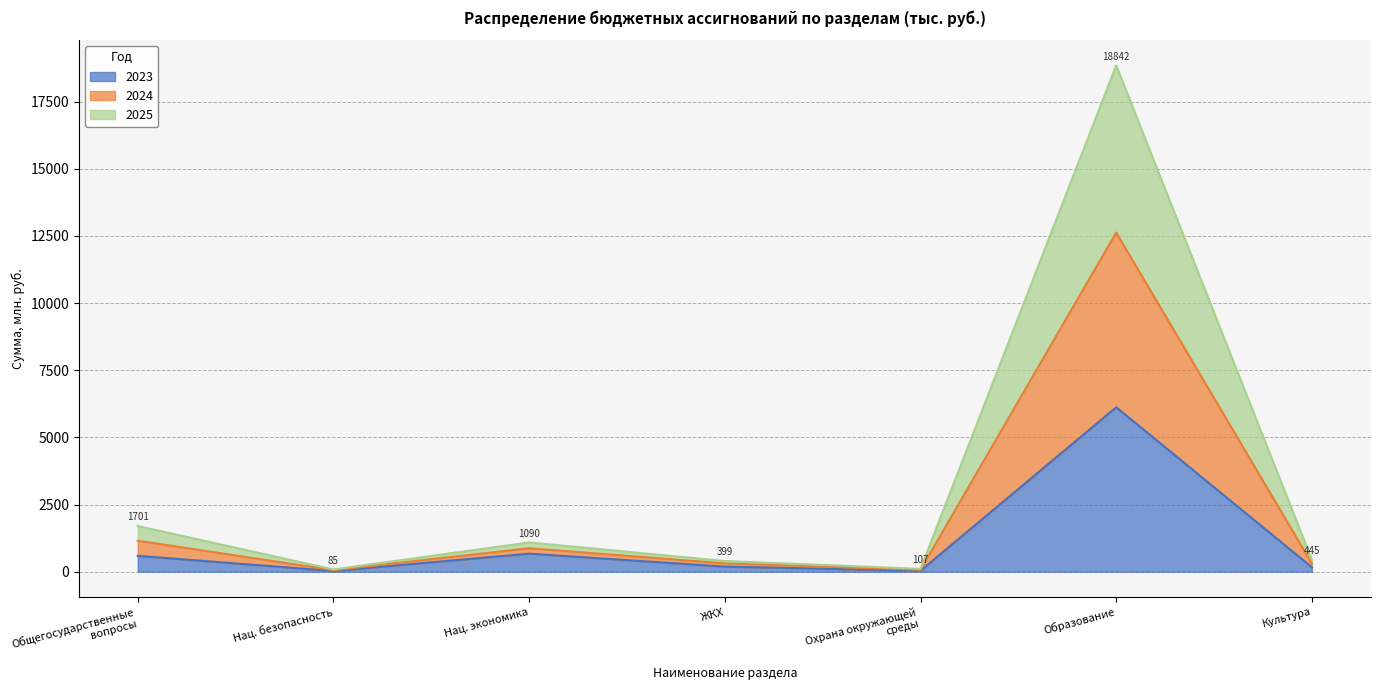

How many data points in 2025 are above 308?

4